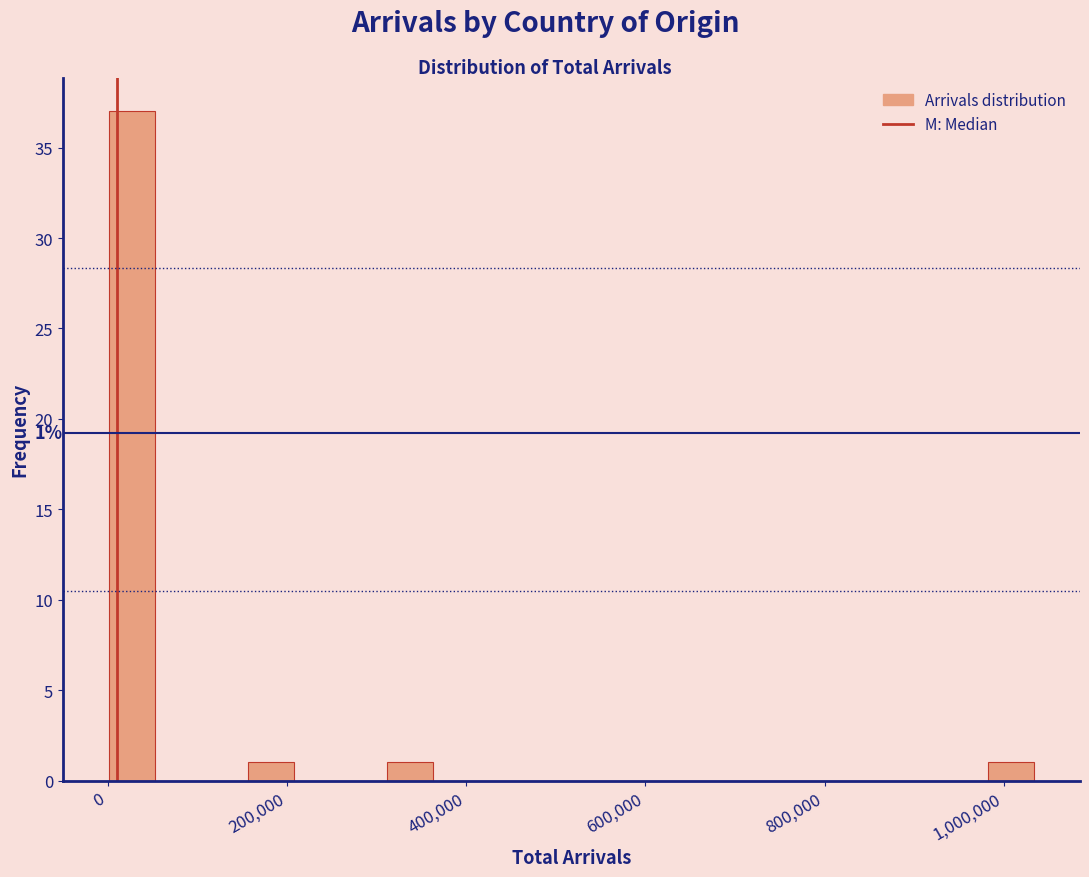

Read against the x-axis, roughly where is the centre of the tallest bar?

20000